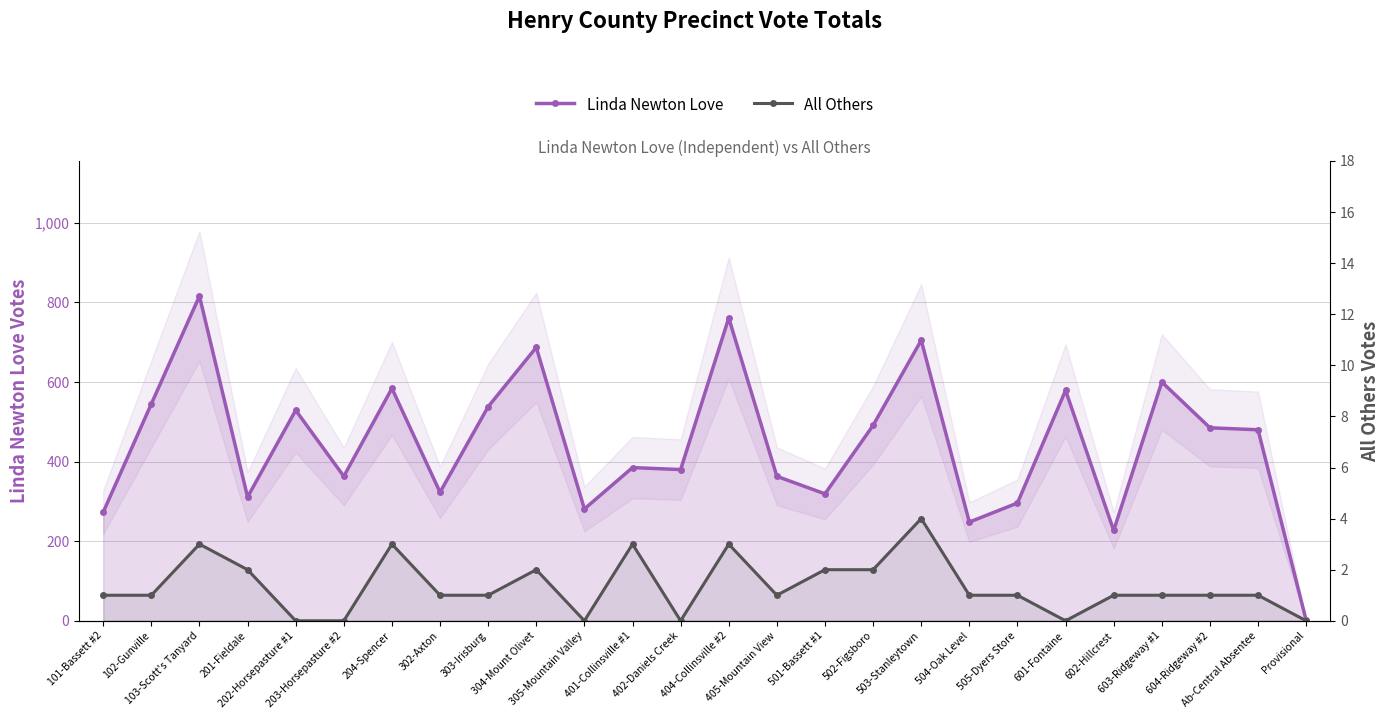

Is the value of Linda Newton Love at Provisional greater than the value of All Others at 402-Daniels Creek?

Yes